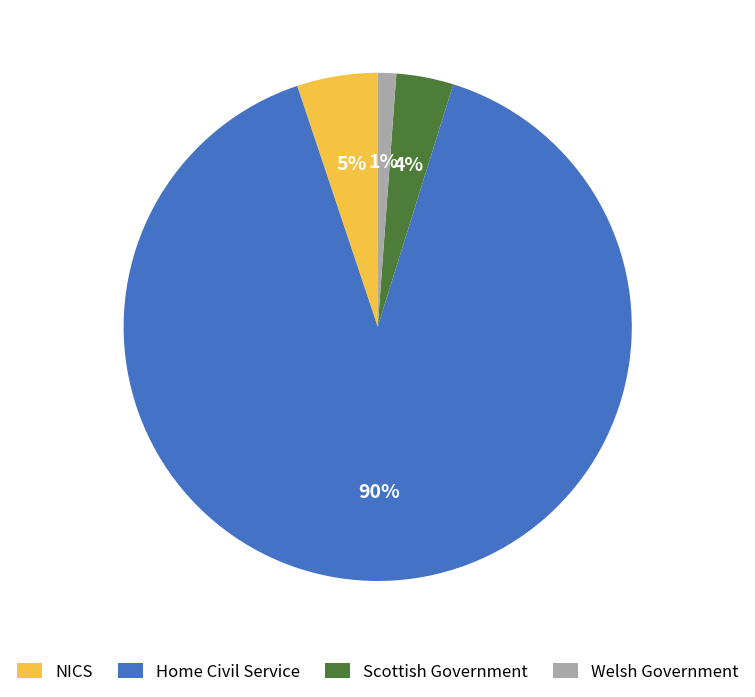

Combined, do NICS and Home Civil Service account for over 50%?

Yes